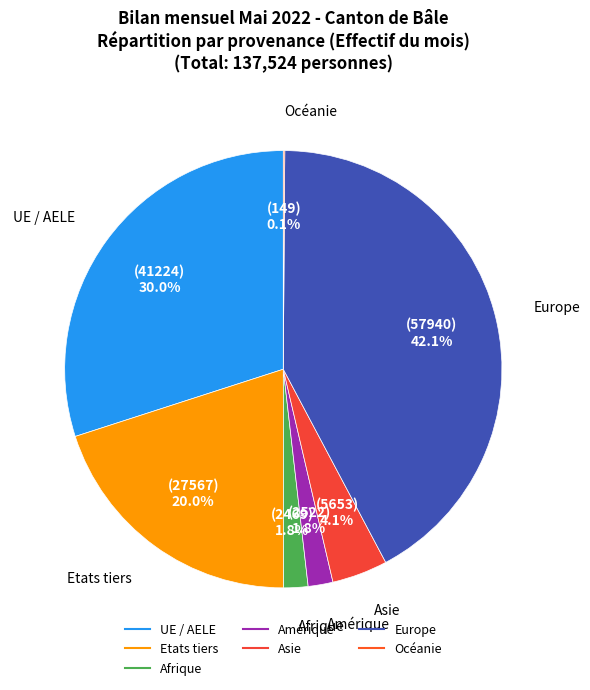

Combined, what portion of the pie is UE / AELE and Amérique?

31.8%